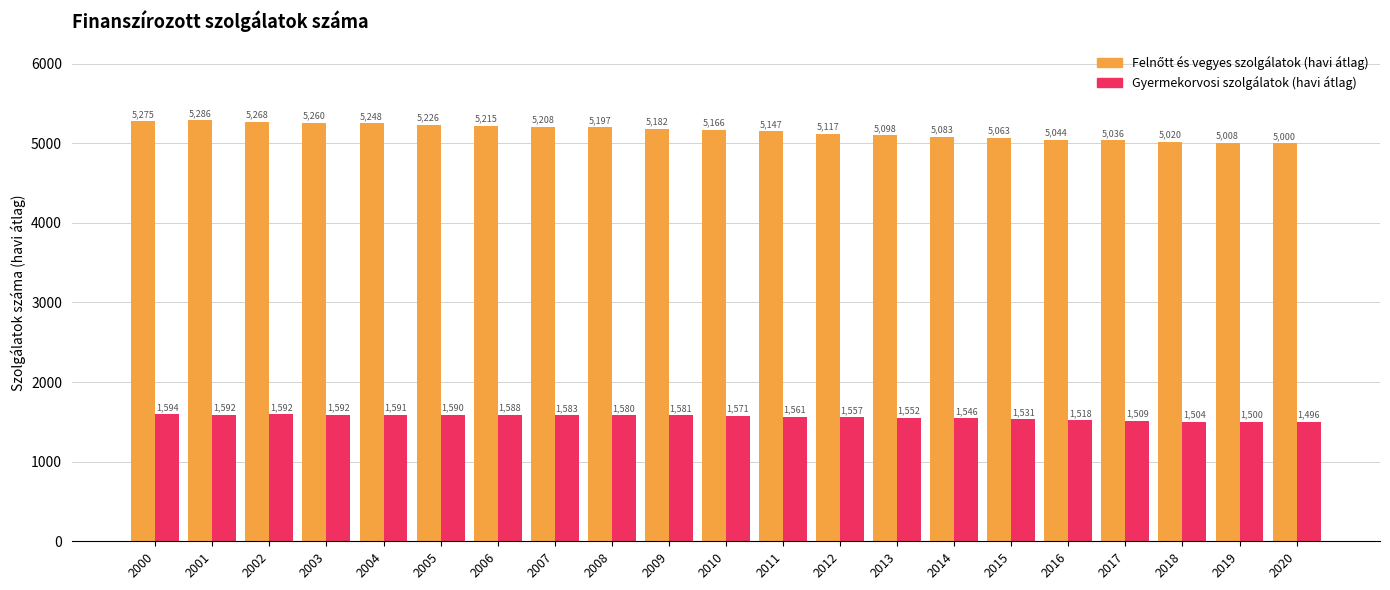

Where is Gyermekorvosi szolgálatok (havi átlag) nearest to the value 1544?

2014